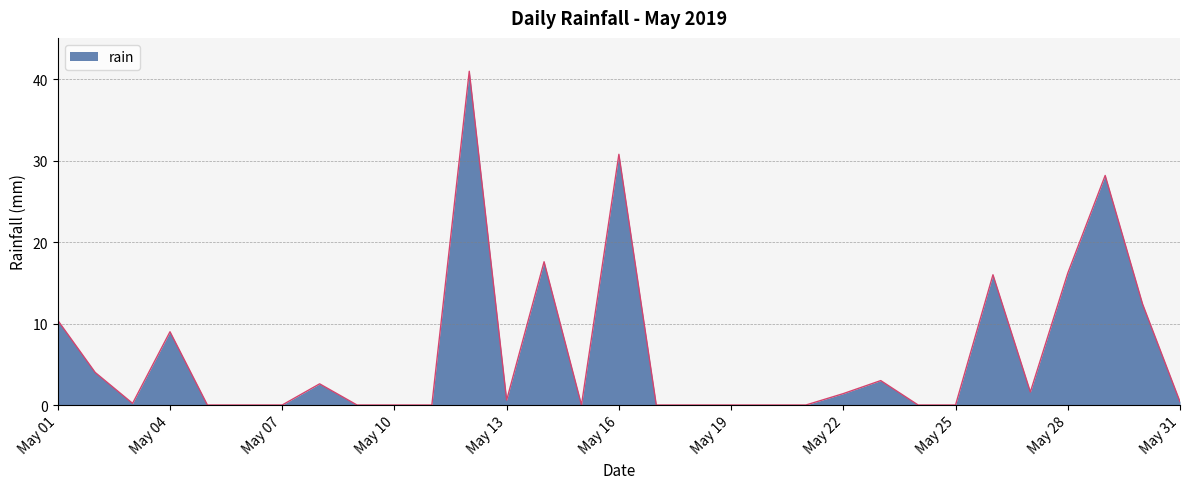

What is the maximum value shown in the chart?

41.0